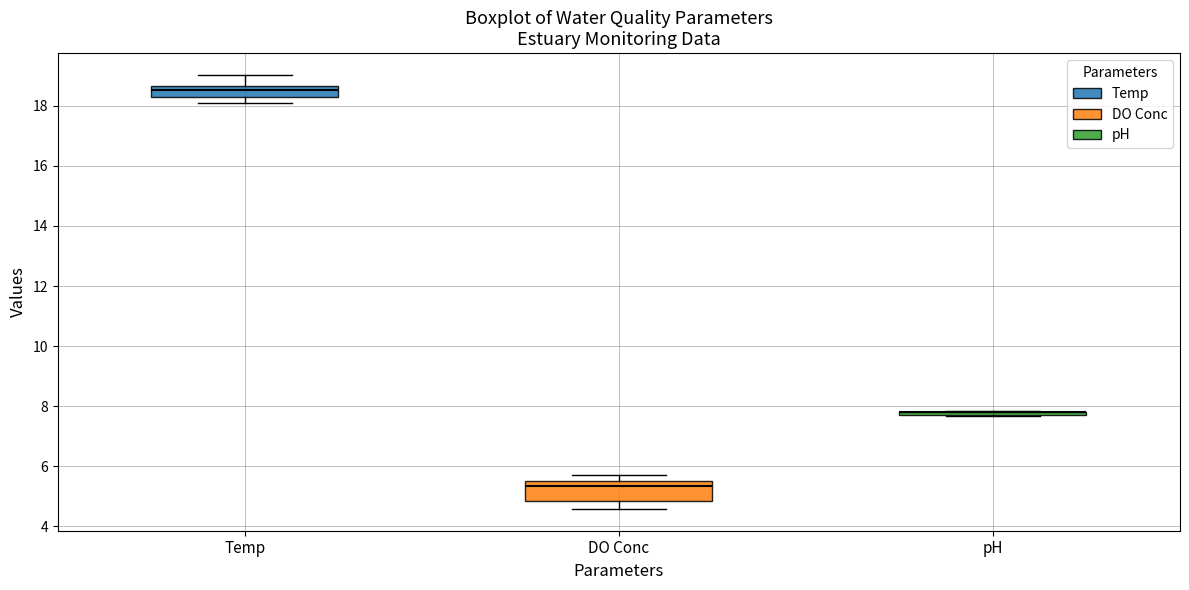

Where does the median line of the box for DO Conc sit on the y-axis? The values are not printed on the chart, so give them approximately, as read against the axis.

5.4